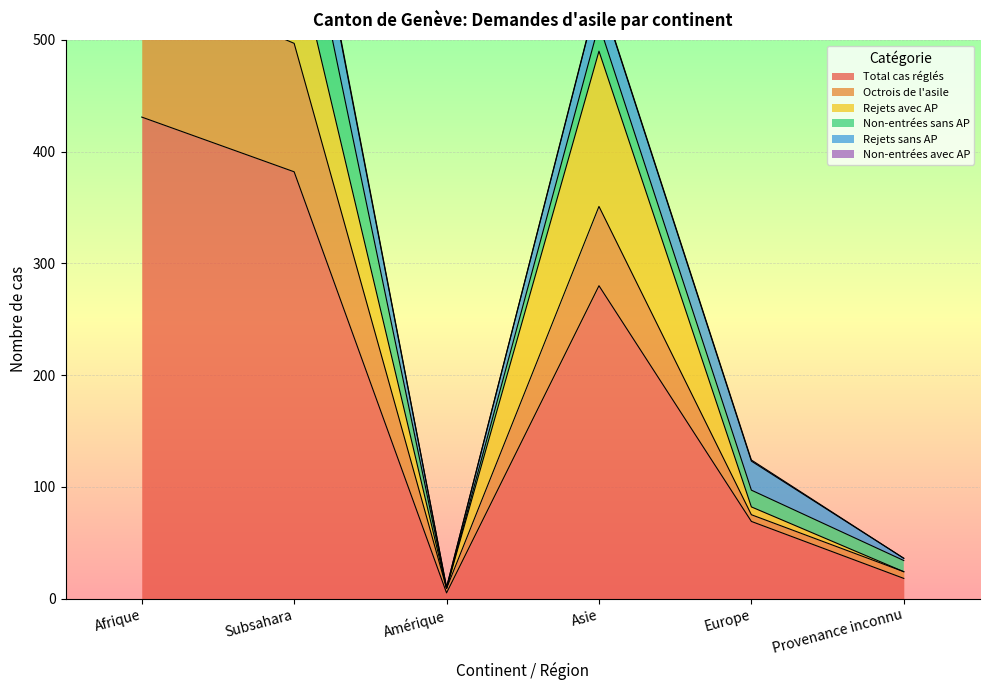

True or false: Rejets sans AP has more than 1 points higher than both neighbors.

False